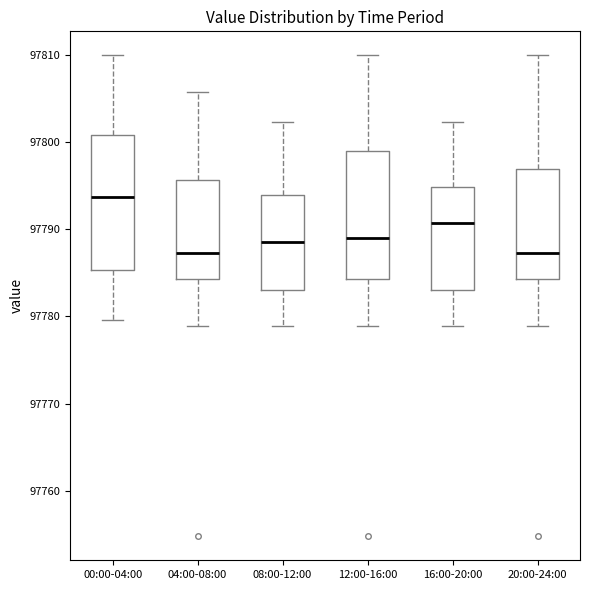

Which box's median line is the highest?

00:00-04:00